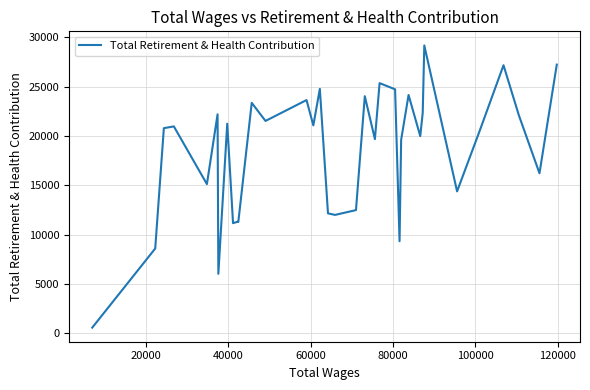

How many points are lower than both their immediate neighbors (excluding endpoints)?

12